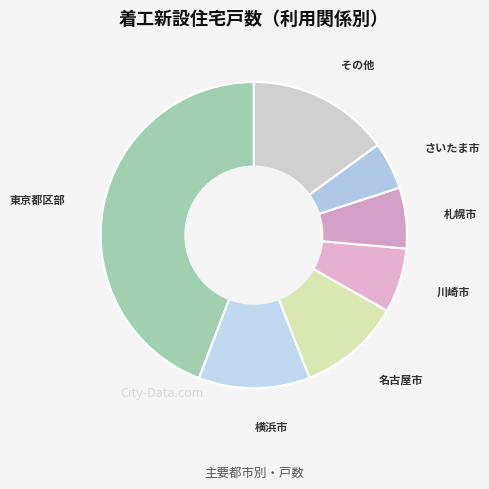

Approximately how many times larger is the value at 横浜市 compared to その他?

0.8